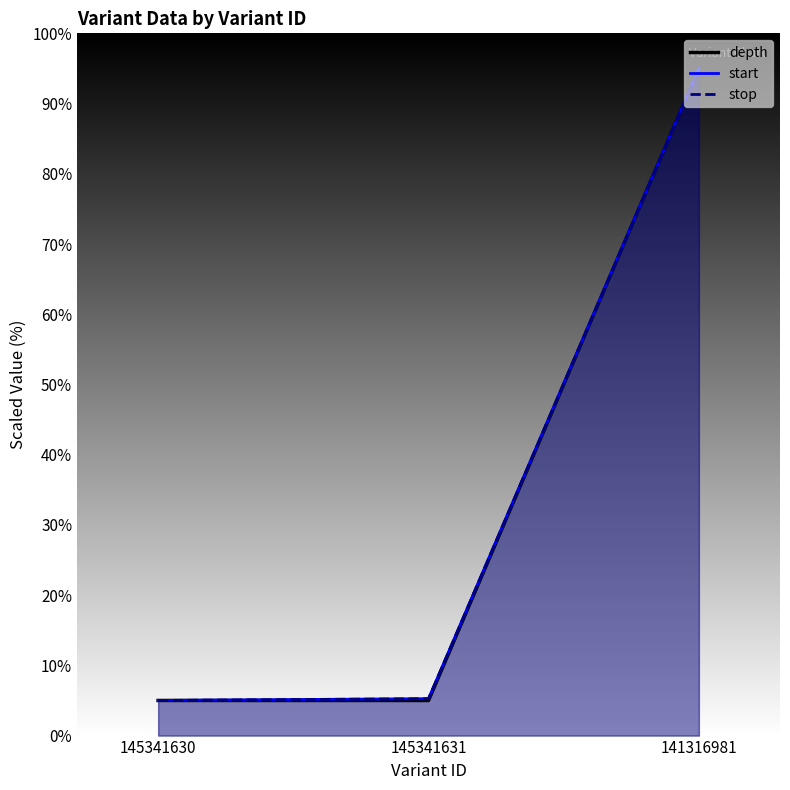

Reading right to left, transcribe all the data shown in this chart.

depth: 141316981=95.0	145341631=5.0	145341630=5.0
start: 141316981=95.0	145341631=5.3	145341630=5.0
stop: 141316981=95.0	145341631=5.3	145341630=5.0